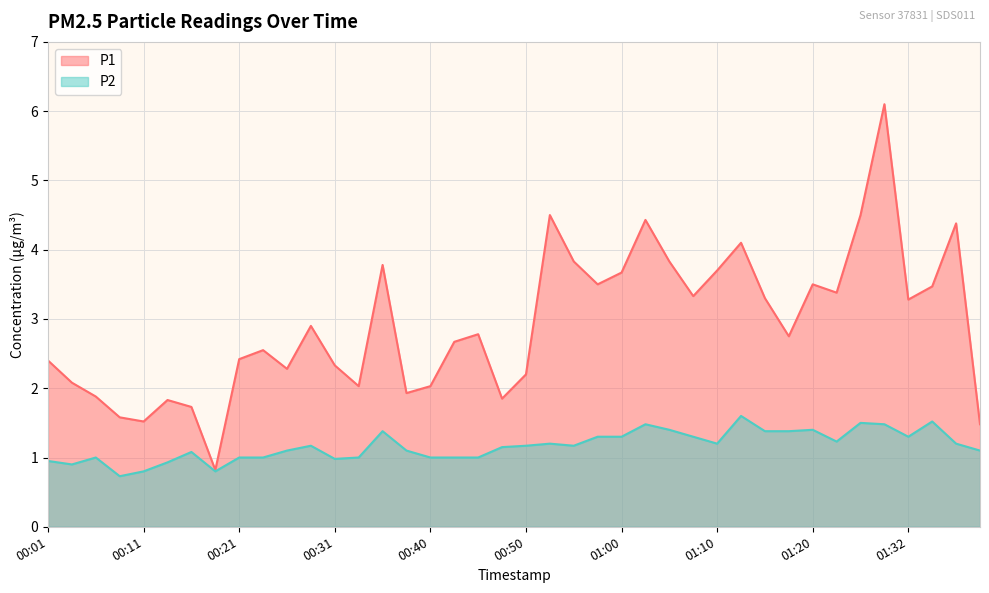

What is the spread (max minus min) of values at 01:00?

2.4